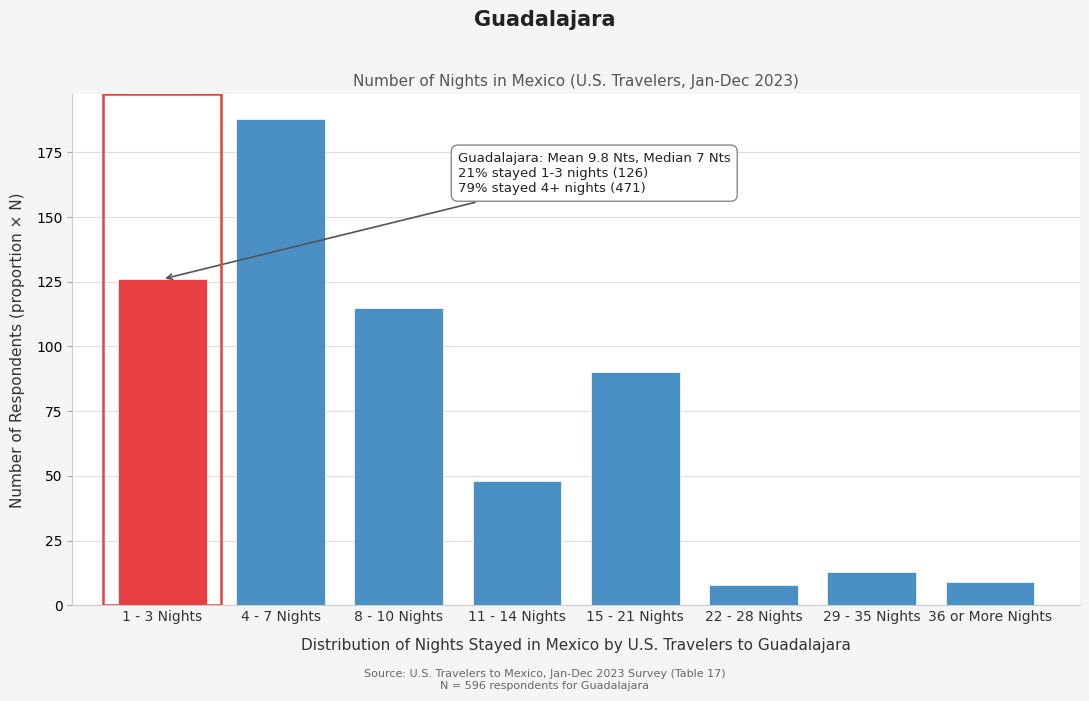

Reading right to left, transcribe all the data shown in this chart.

36 or More Nights=9	29 - 35 Nights=13	22 - 28 Nights=8	15 - 21 Nights=90	11 - 14 Nights=48	8 - 10 Nights=115	4 - 7 Nights=188	1 - 3 Nights=126